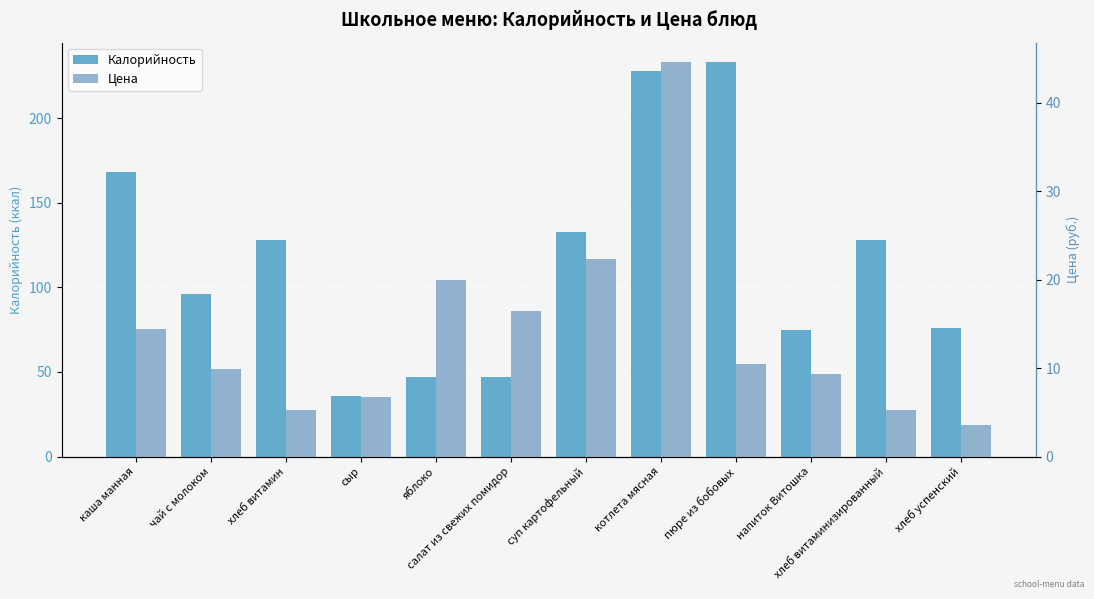

What is the sum of the Калорийность values at хлеб витамин and каша манная?

296.0